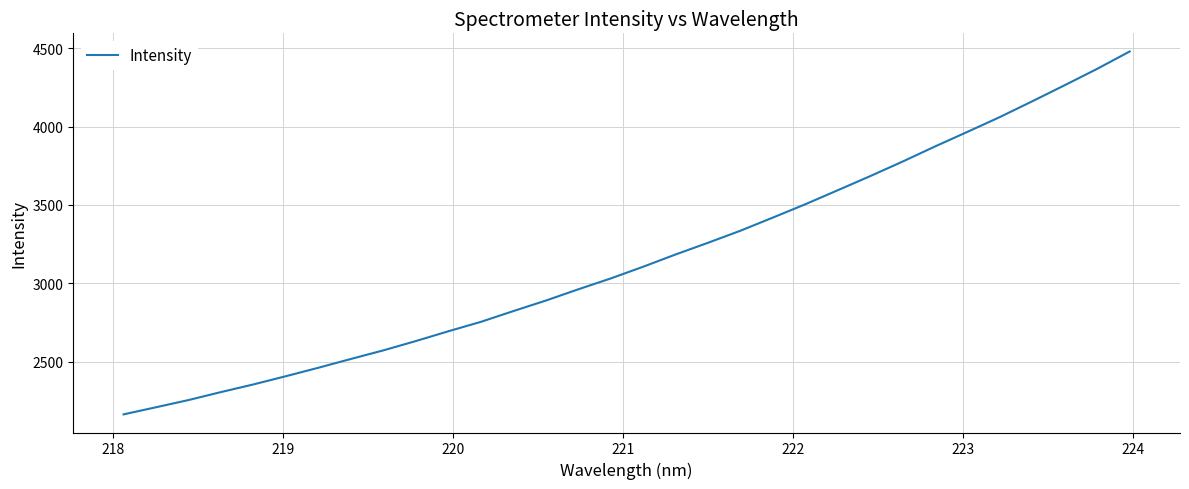

What is the difference between the maximum and minimum values?

2315.5